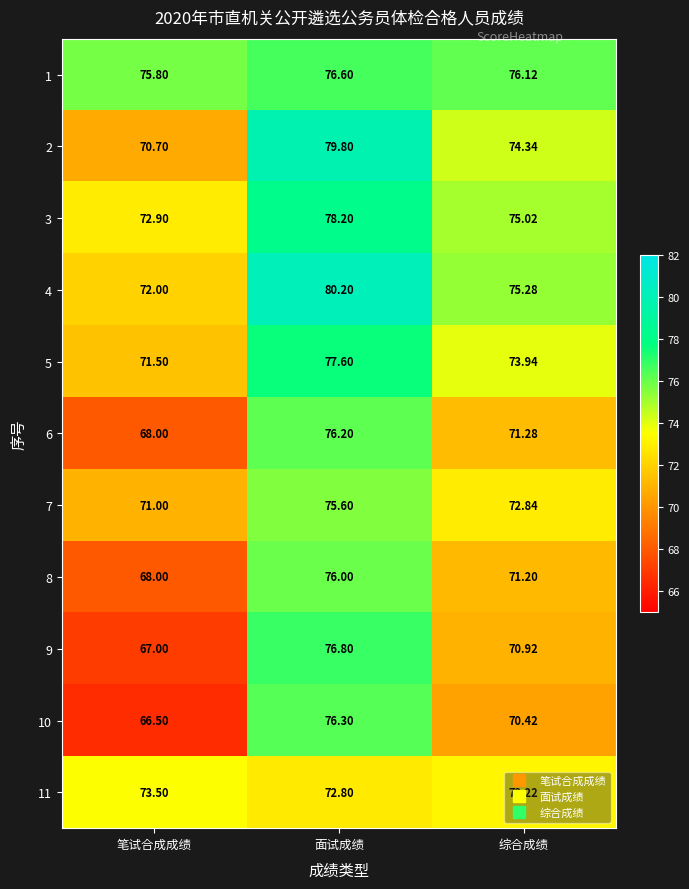

At which label is 3 closest to 75?

综合成绩